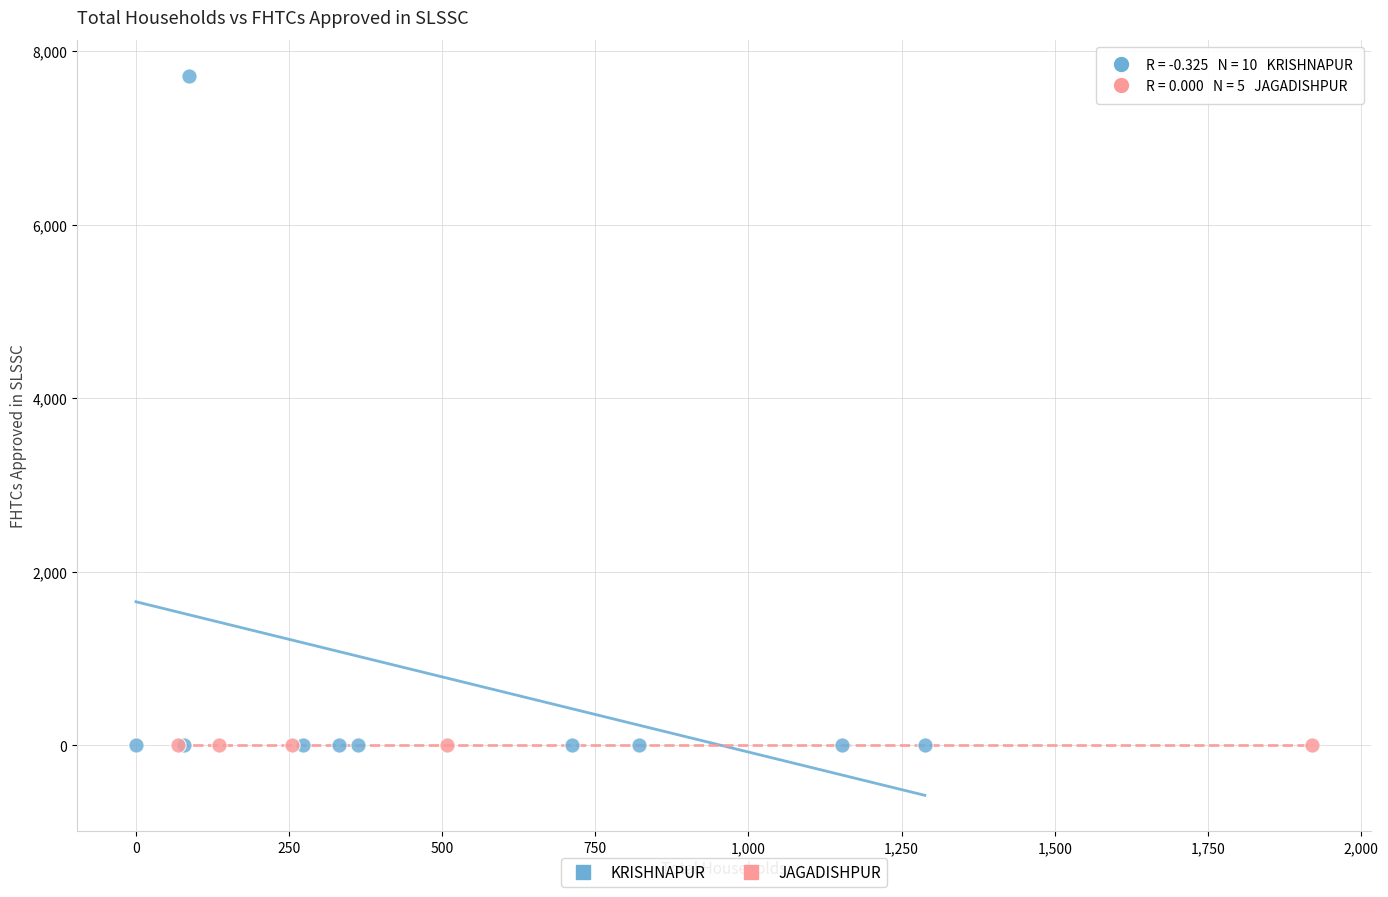

Which series contains the highest Y value?

KRISHNAPUR